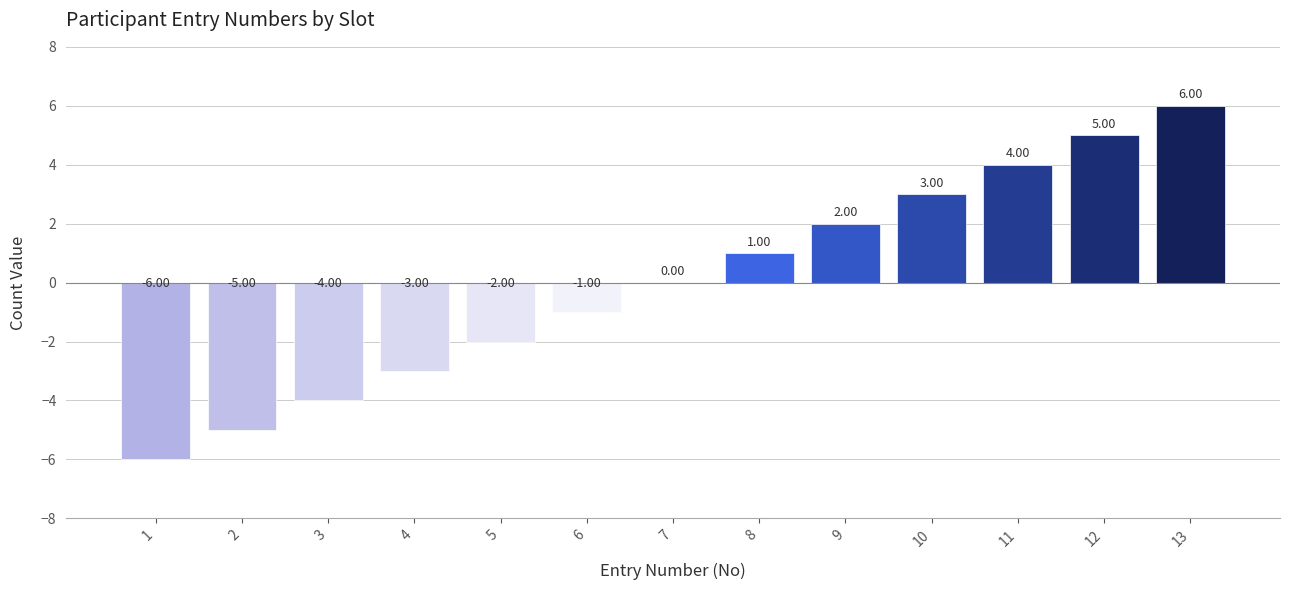

Is it true that the value at 10 is 5?

False